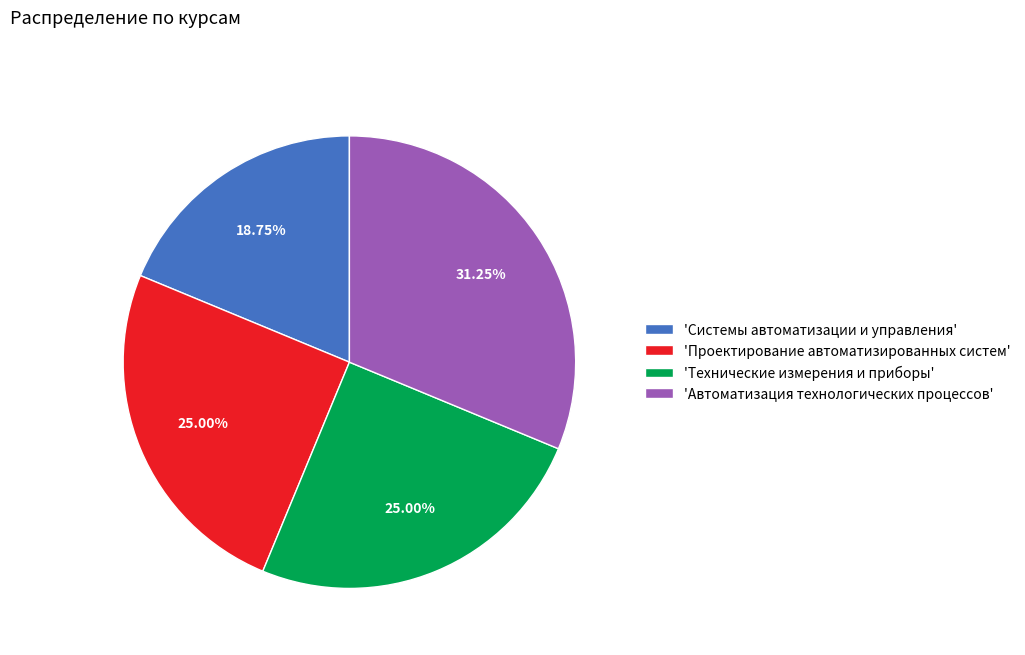

To the nearest percent, what is the average slice percentage?

25%